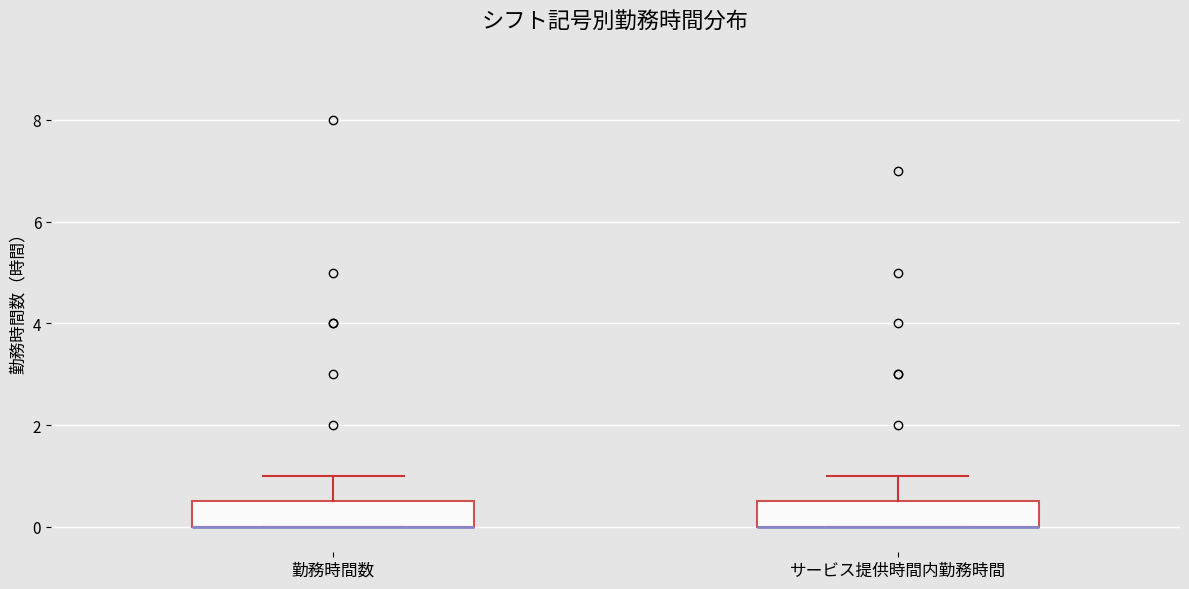

Reading left to right, transcribe this box plot: for each box, give where its median line is, the range the box spans, and where its two whiskers end, as read against the y-axis. The values are not printed on the chart, so give them approximately, as read against the axis.

勤務時間数: median 0.0 (drawn on the box's lower edge), box 0.0 to 0.6, whiskers 0.0 to 1.0
サービス提供時間内勤務時間: median 0.0 (drawn on the box's lower edge), box 0.0 to 0.6, whiskers 0.0 to 1.0